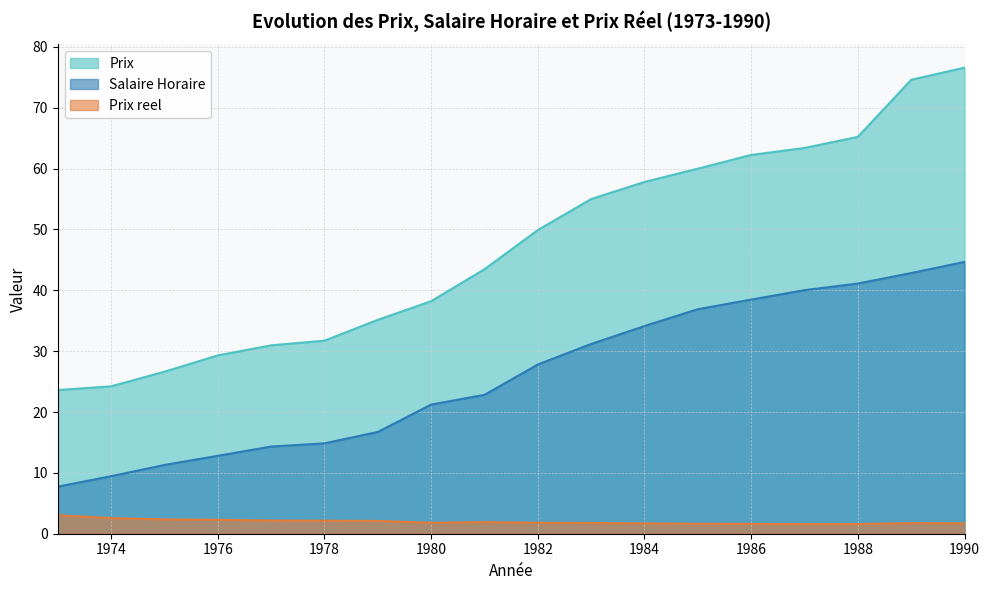

What is the highest value of the Prix series?

76.6